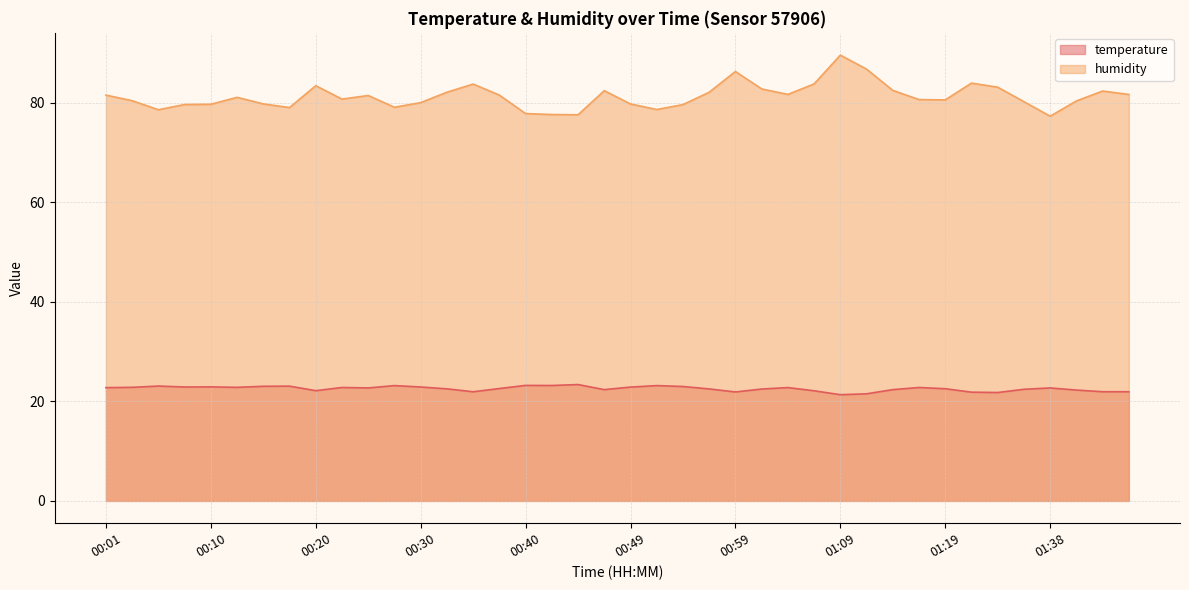

What is the spread (max minus min) of values at 01:04?

58.9